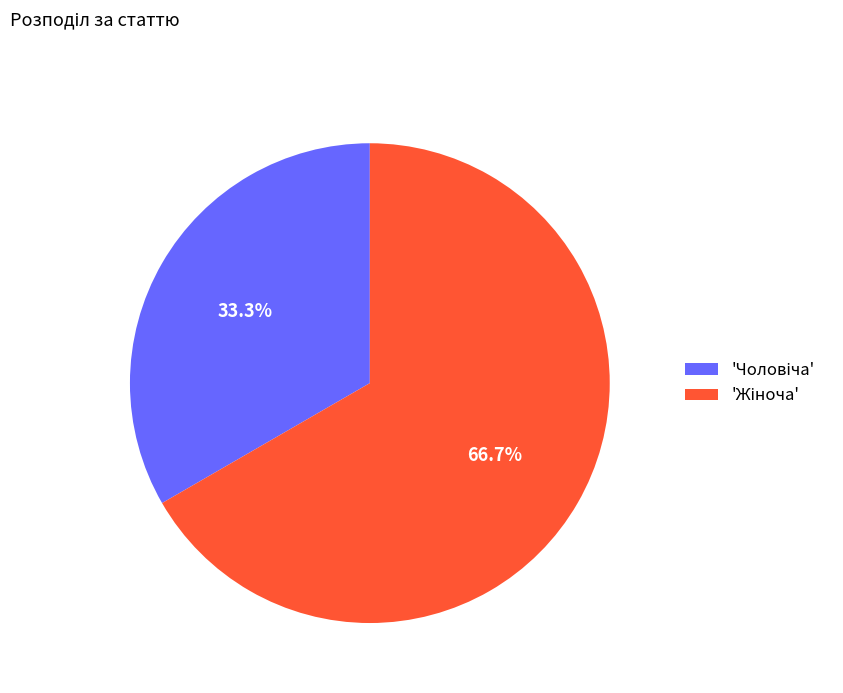

Is there any slice that represents more than half of the pie?

Yes